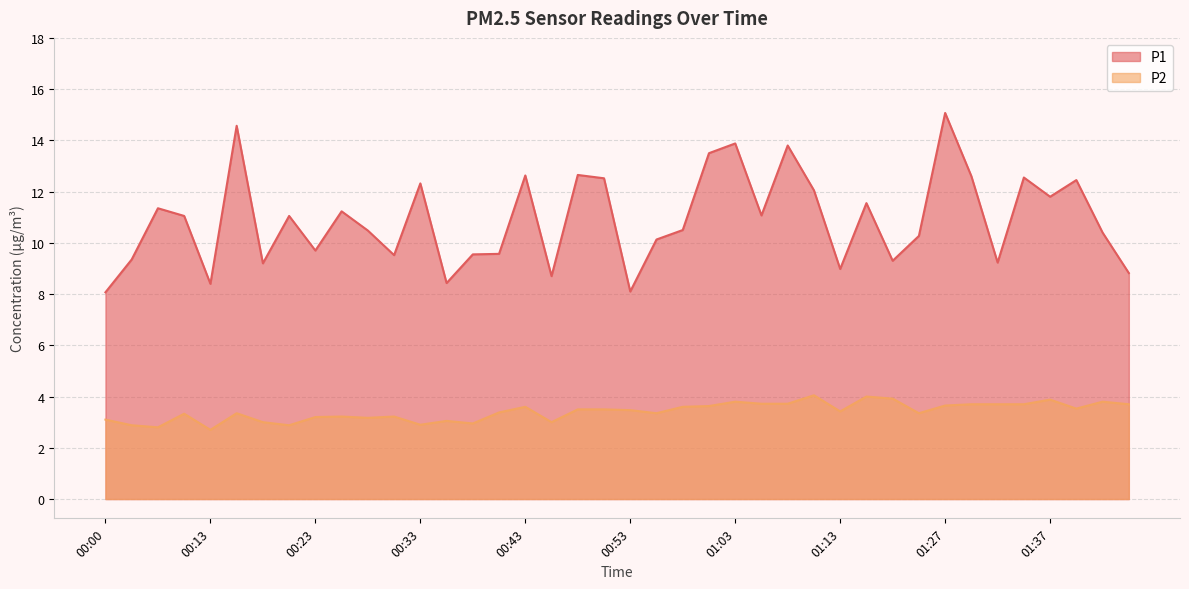

What is the sum of the P1 values at 01:21 and 00:08?

21.3